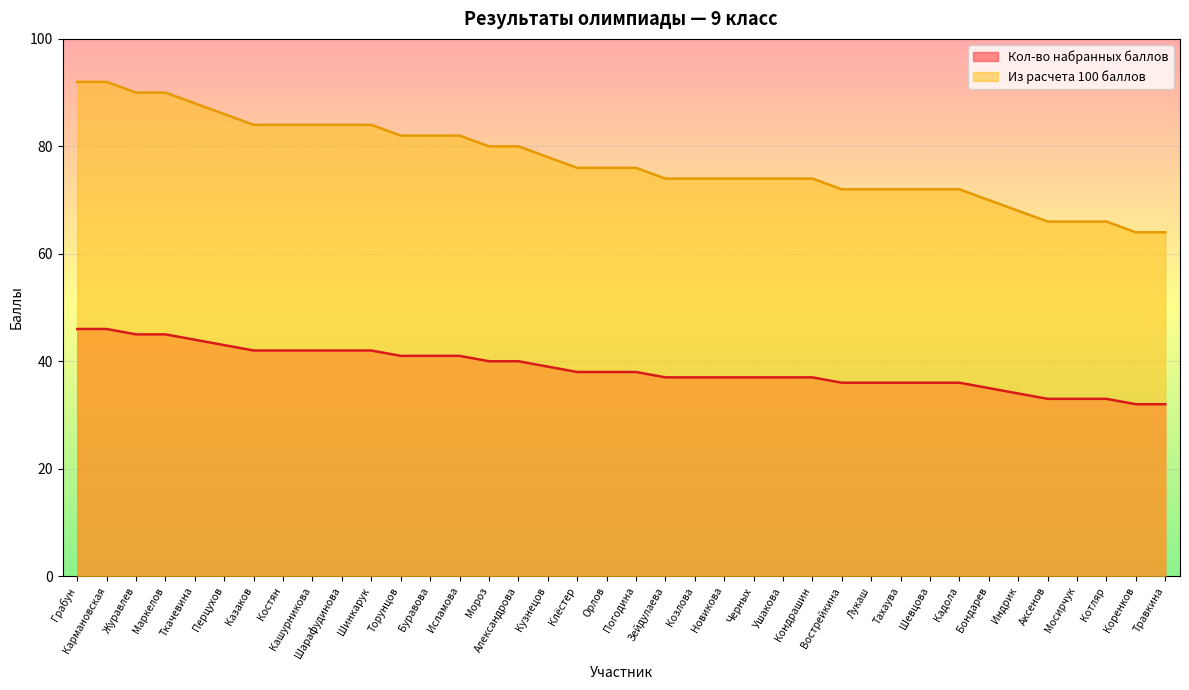

Reading right to left, transcribe all the data shown in this chart.

Кол-во набранных баллов: 32	32	33	33	33	34	35	36	36	36	36	36	37	37	37	37	37	37	38	38	38	39	40	40	41	41	41	42	42	42	42	42	43	44	45	45	46	46
Из расчета 100 баллов: 64	64	66	66	66	68	70	72	72	72	72	72	74	74	74	74	74	74	76	76	76	78	80	80	82	82	82	84	84	84	84	84	86	88	90	90	92	92